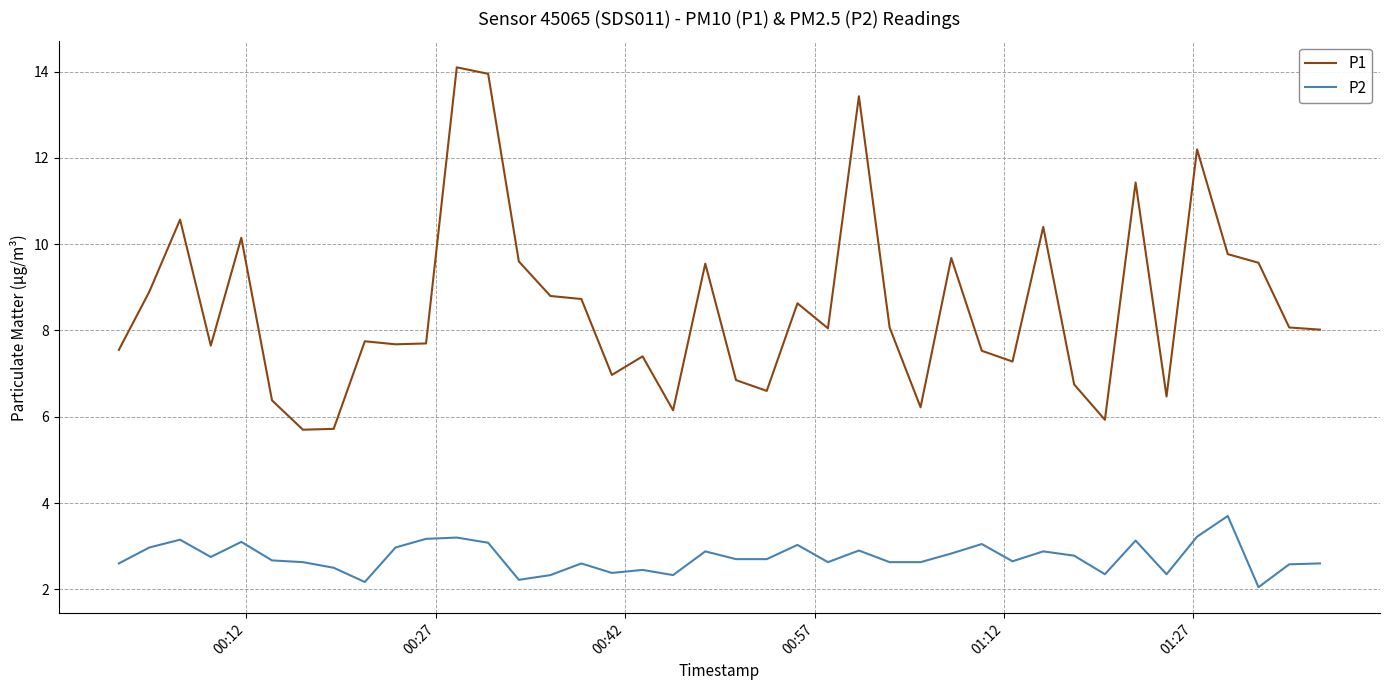

Rank the series by their average value, from lowest to highest.

P2, P1